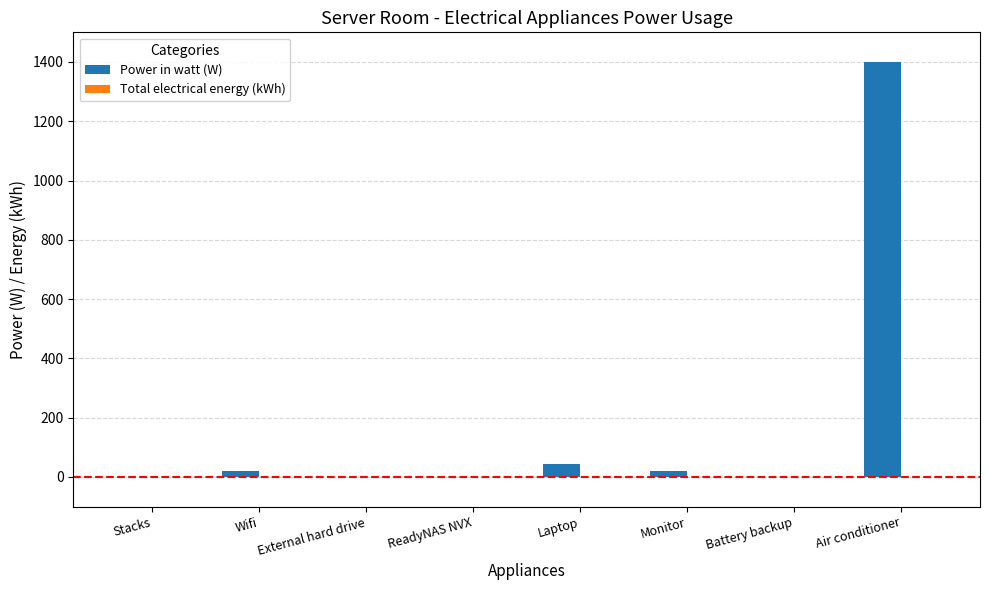

The value at Air conditioner is 395. True or false?

False